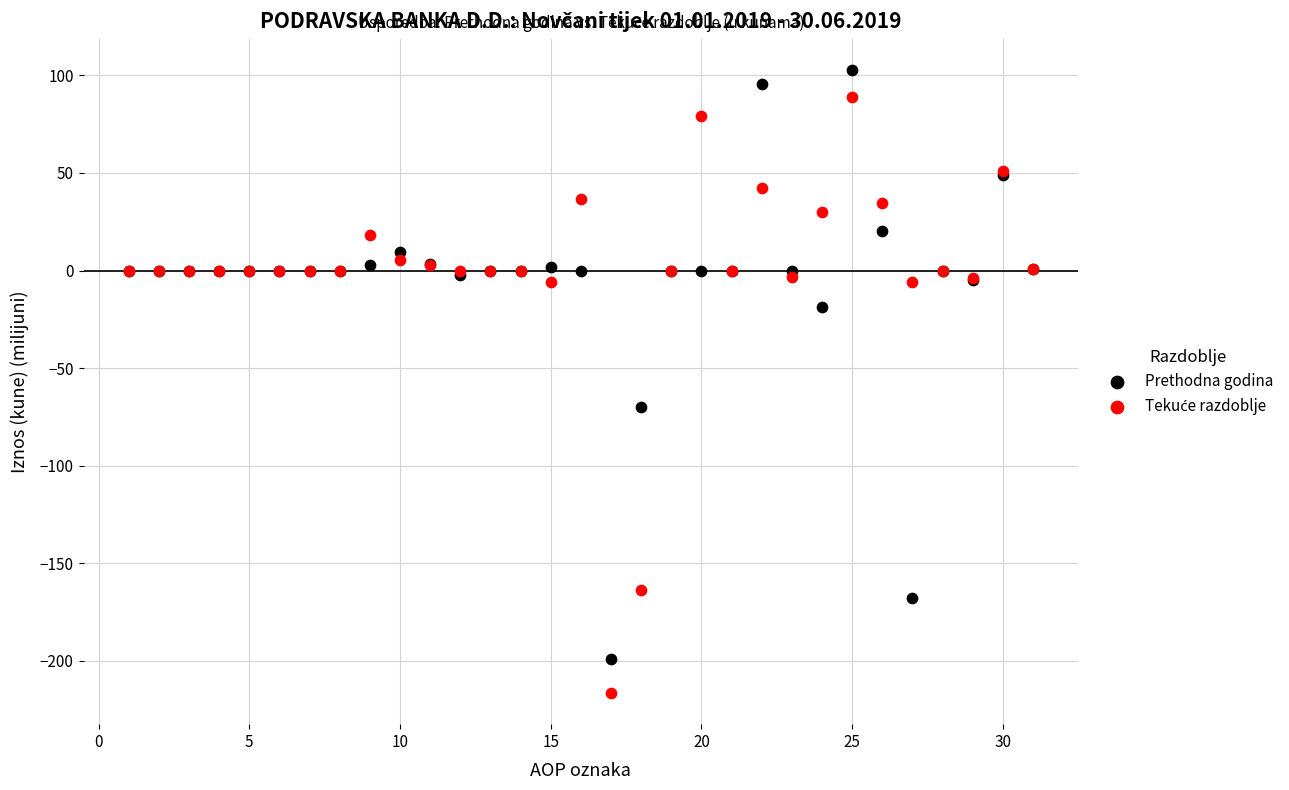

Which series reaches the maximum Y coordinate?

Prethodna godina